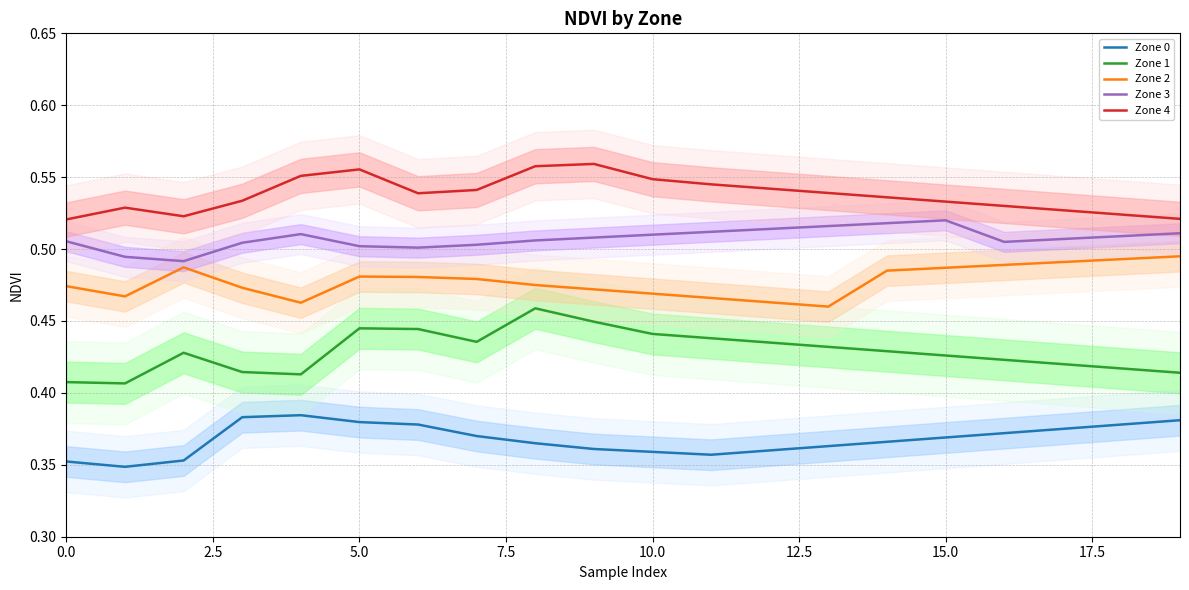

True or false: Zone 1 and Zone 0 intersect in this chart.

False